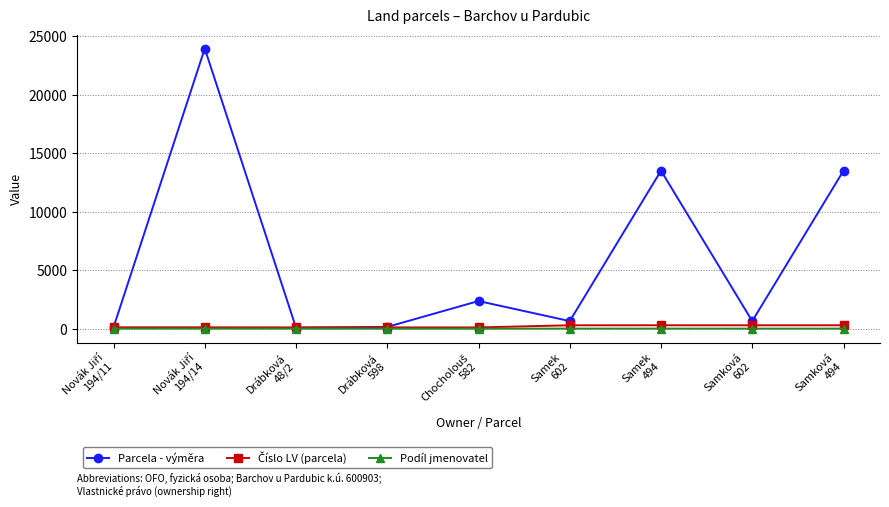

In Parcela - výměra, how many points are higher than both neighbors (excluding endpoints)?

3